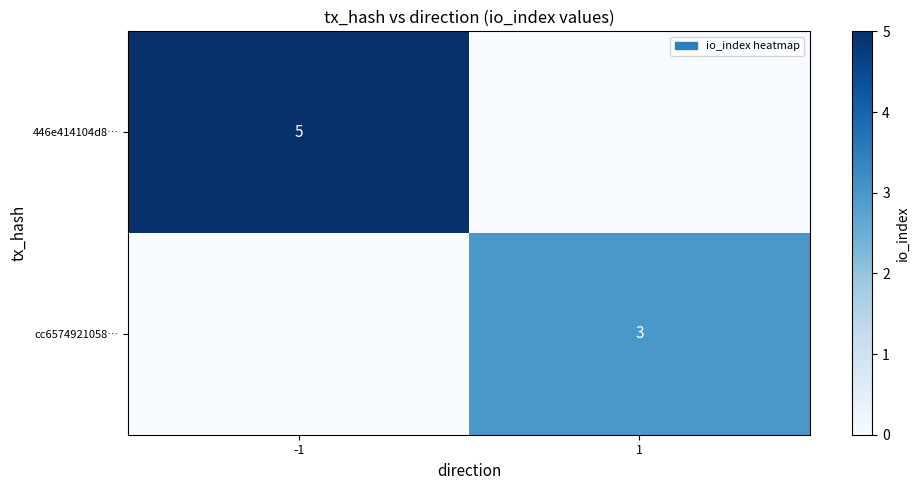

What is the maximum value shown in the chart?

5